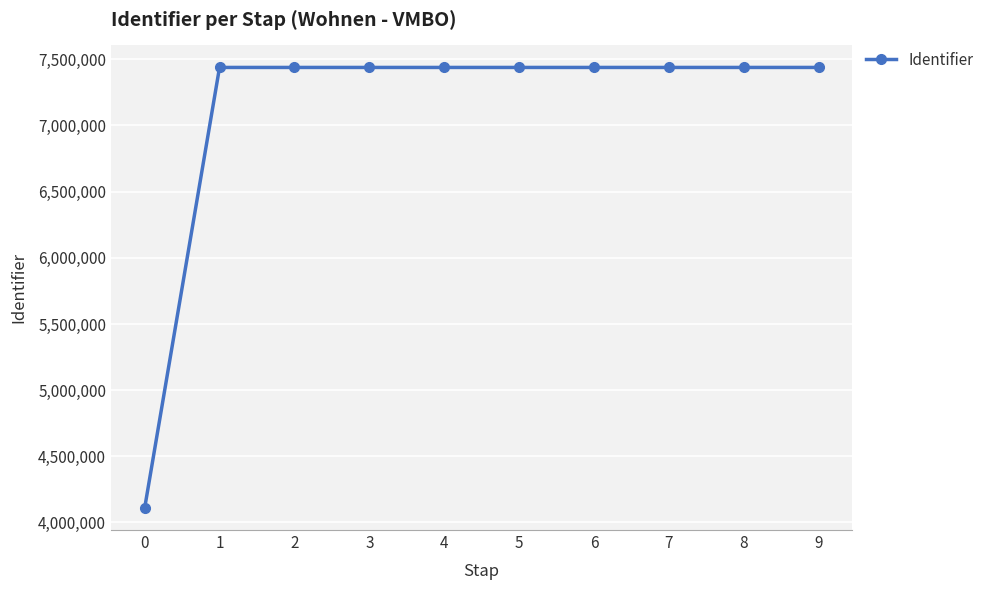

What is the minimum value shown in the chart?

4109550